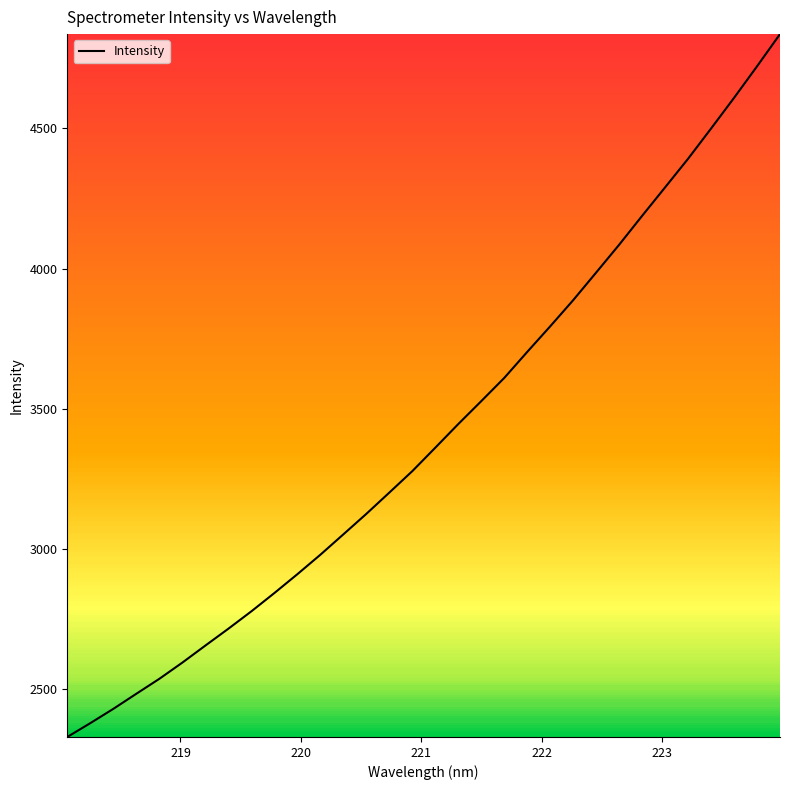

What is the greatest value displayed?

4836.0